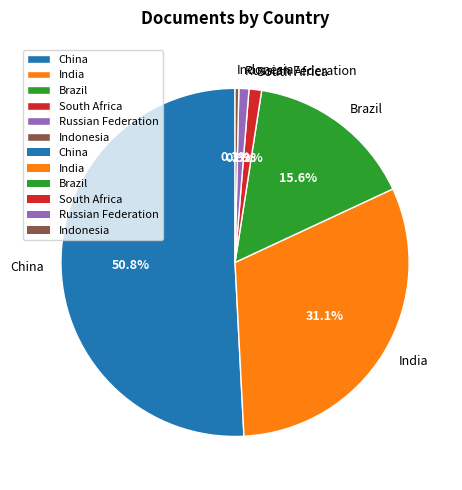

To the nearest percent, what is the combined percentage of Indonesia and Brazil?

16%